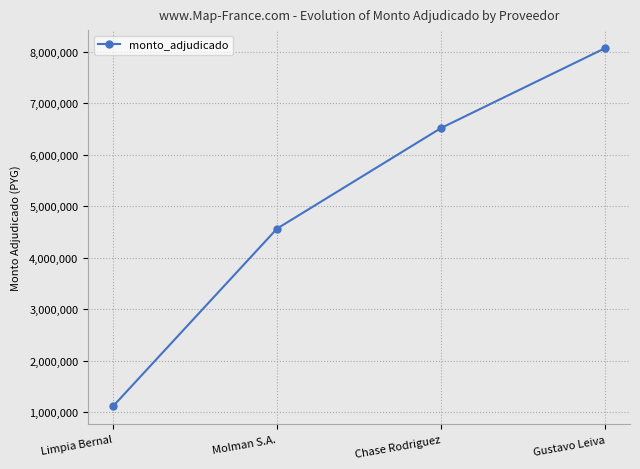

What value does the data have at Gustavo Leiva, to the nearest 10?

8067500